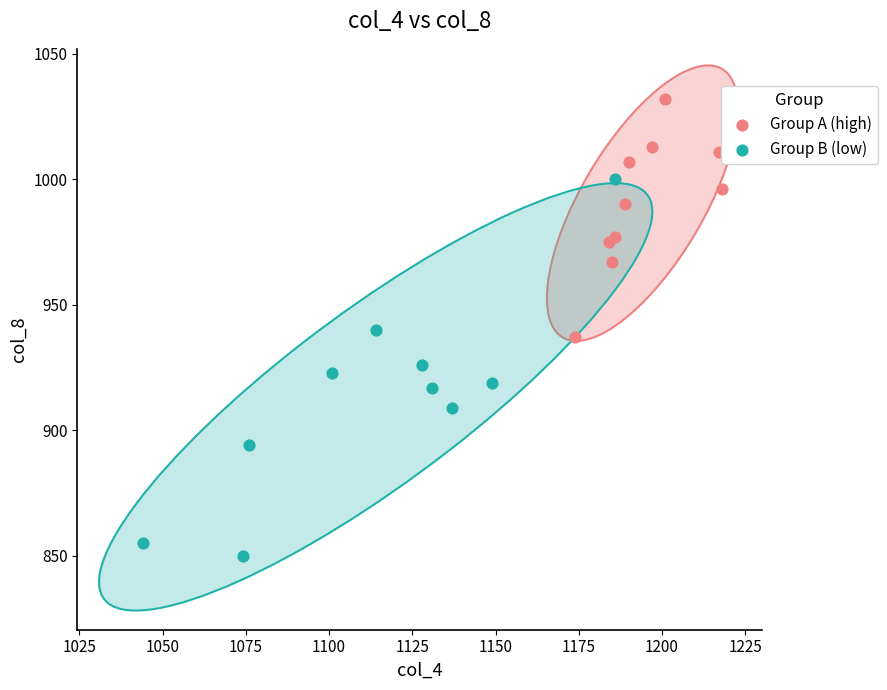

Which series contains the highest Y value?

Group A (high)